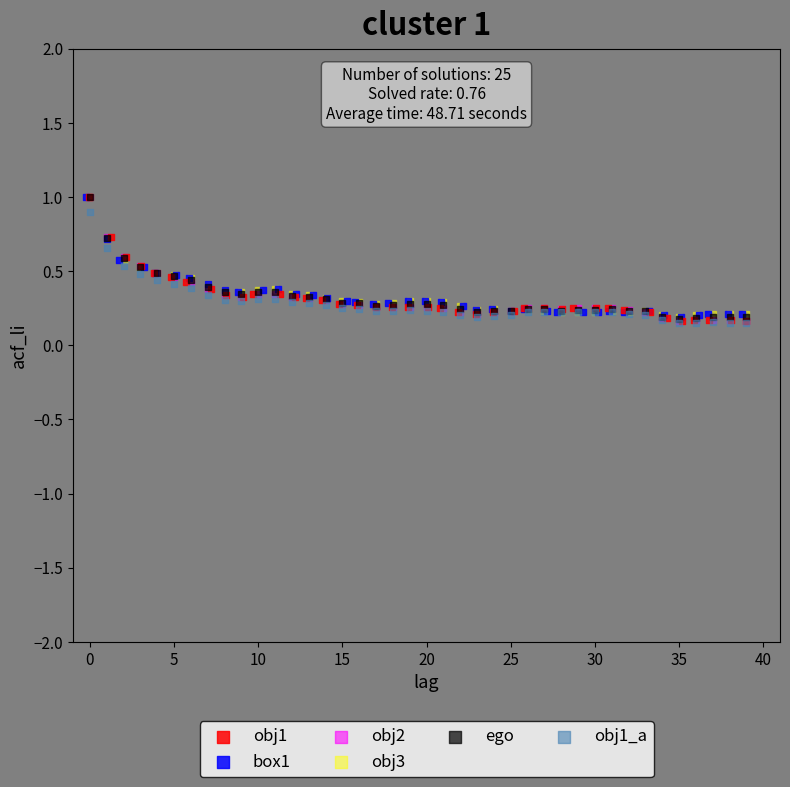

What are all the series names shown in the legend?

obj1, box1, obj2, obj3, ego, obj1_a